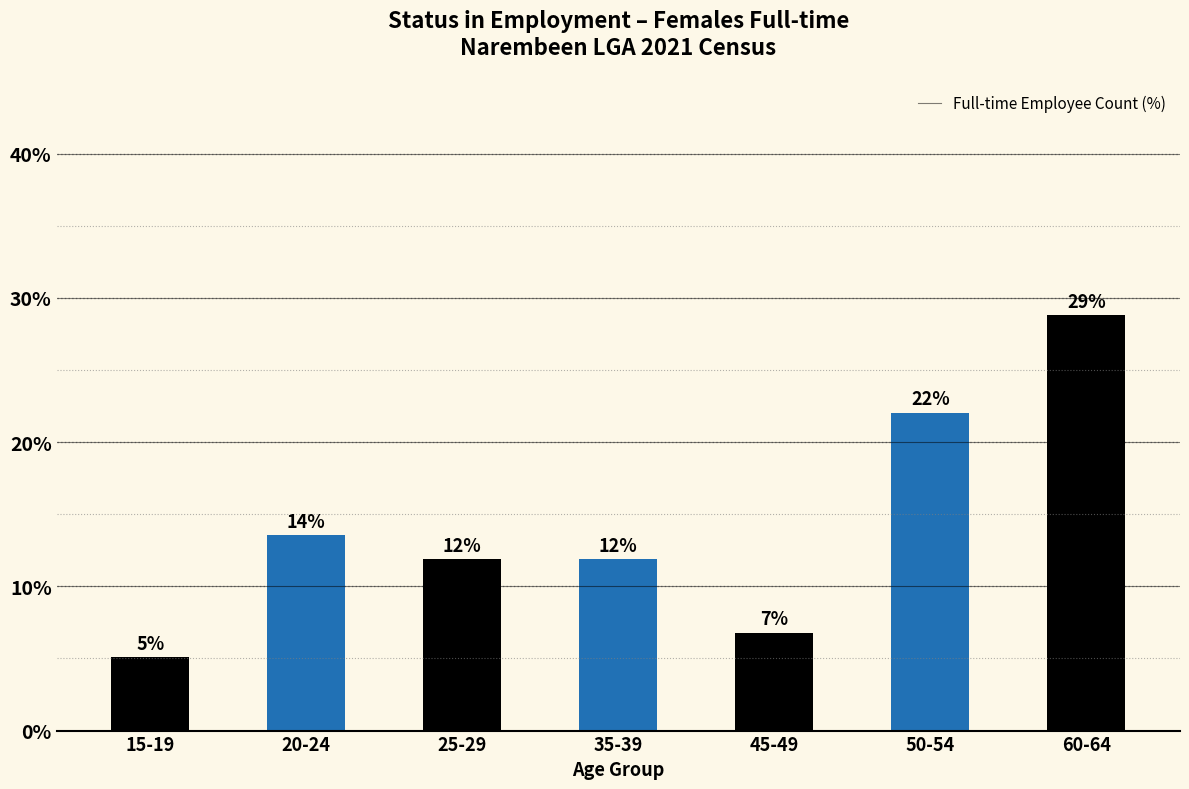

Is it true that the value at 20-24 is 17.6?

False